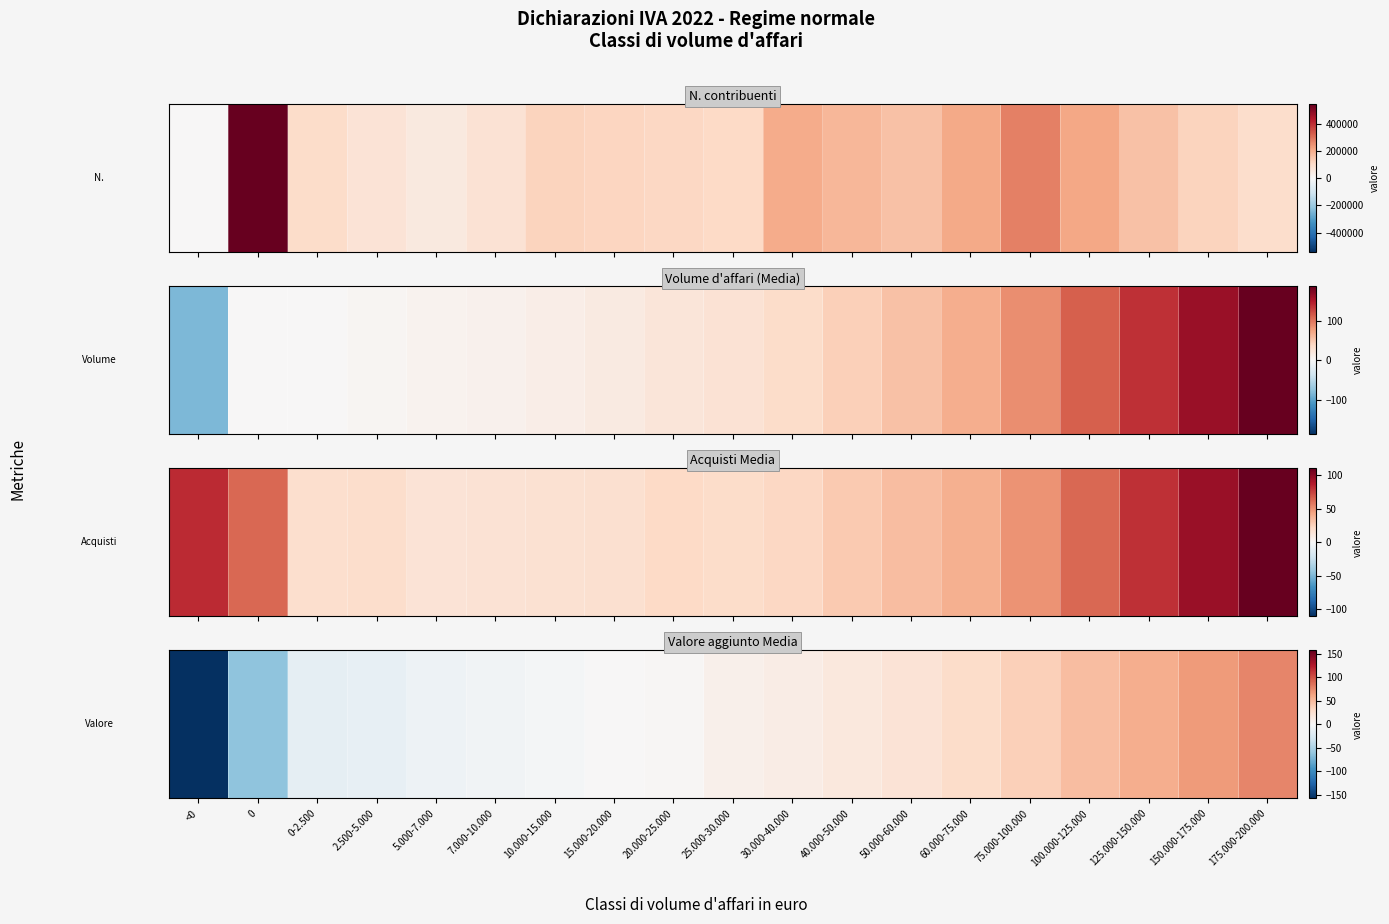

Reading left to right, extract all data points from this chart.

<0=-157.5	0=-63.1	0-2.500=-14.4	2.500-5.000=-13.3	5.000-7.000=-7.7	7.000-10.000=-5.8	10.000-15.000=-3.4	15.000-20.000=0.6	20.000-25.000=1.3	25.000-30.000=7.5	30.000-40.000=12.2	40.000-50.000=16.7	50.000-60.000=21.2	60.000-75.000=28.7	75.000-100.000=38.0	100.000-125.000=49.0	125.000-150.000=56.7	150.000-175.000=67.6	175.000-200.000=77.3